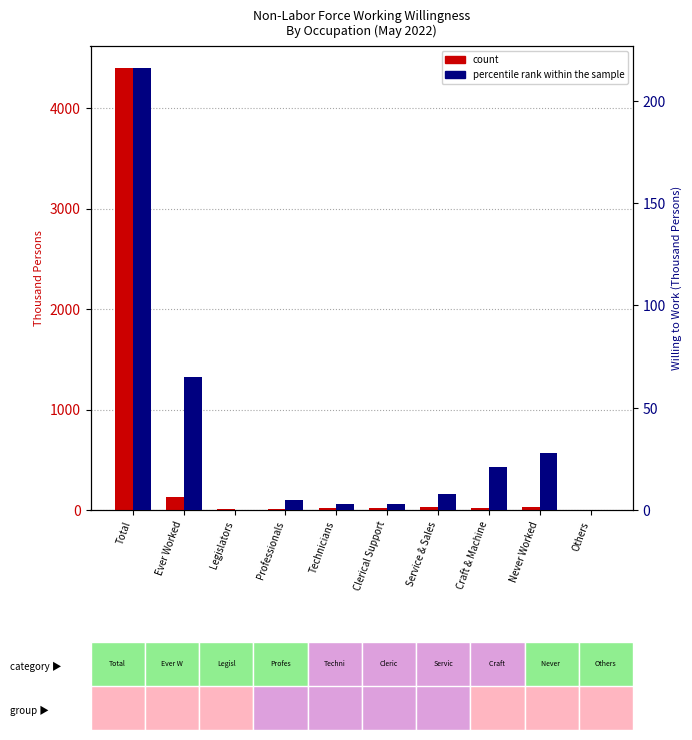

Reading left to right, list all the values displayed in this chart.

count: 4398	130	14	5	17	18	26	21	33	1
percentile rank within the sample: 216	65	0	5	3	3	8	21	28	0